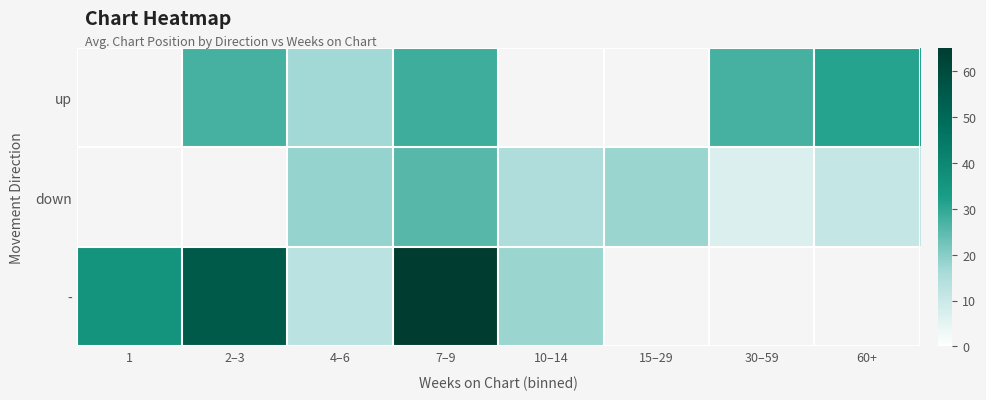

What is the minimum value shown in the chart?

7.0